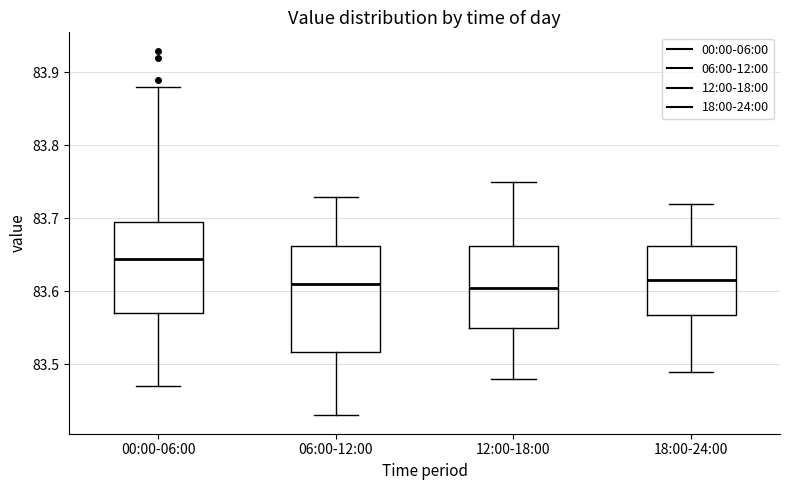

Which box is the tallest, from its lower edge to its upper edge?

06:00-12:00